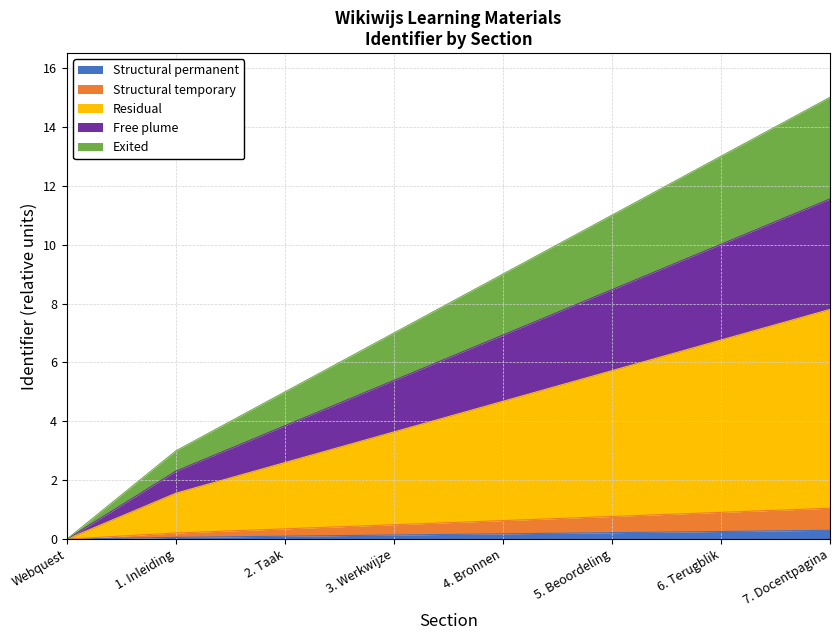

Is it true that Structural permanent equals 0.2 at 5. Beoordeling?

True